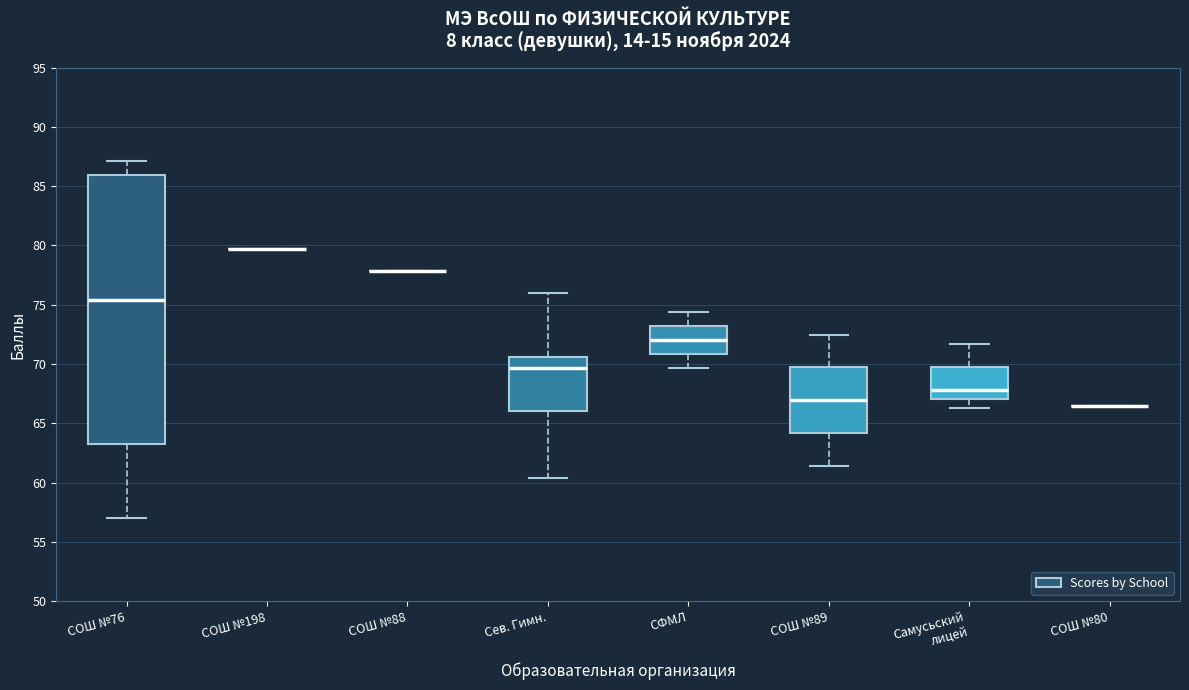

Reading left to right, read every box against the y-axis: the position of its median line, the range the box covers, and the ends of its whiskers. The values are not printed on the chart, so give them approximately, as read against the axis.

СОШ №76: median 75.5, box 63.5 to 86.0, whiskers 57.0 to 87.0
СОШ №198: box collapsed to a line at 79.5, whiskers 79.5 to 79.5
СОШ №88: box collapsed to a line at 78.0, whiskers 78.0 to 78.0
Сев. Гимн.: median 69.5, box 66.0 to 70.5, whiskers 60.5 to 76.0
СФМЛ: median 72.0, box 71.0 to 73.0, whiskers 69.5 to 74.5
СОШ №89: median 67.0, box 64.0 to 69.5, whiskers 61.5 to 72.5
Самусьский лицей: median 68.0, box 67.0 to 70.0, whiskers 66.5 to 71.5
СОШ №80: box collapsed to a line at 66.5, whiskers 66.5 to 66.5